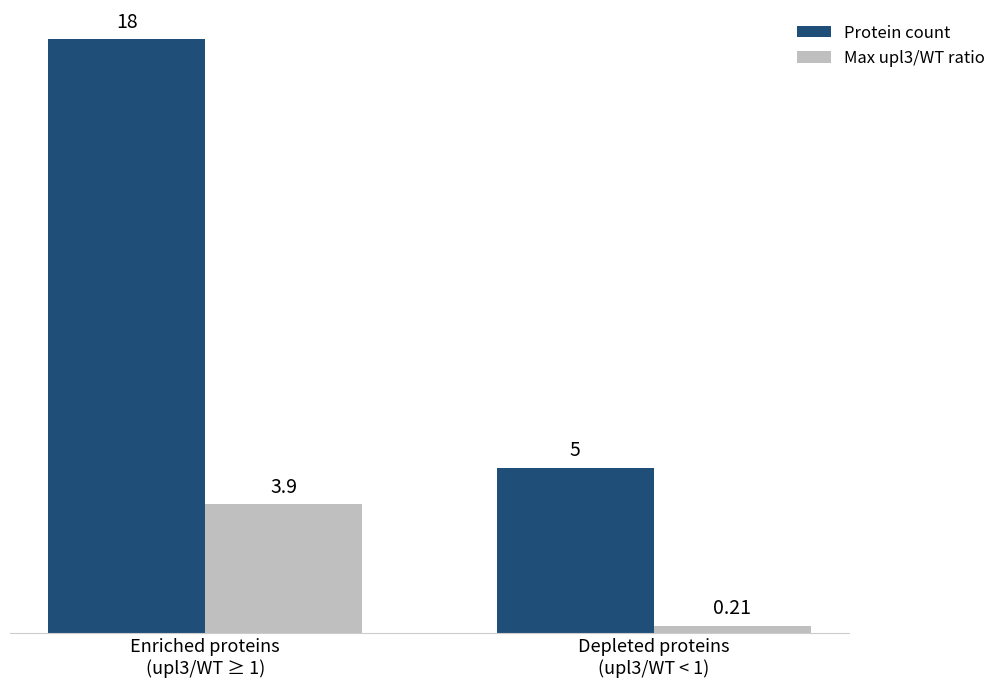

At which category does the chart reach its peak across all series?

Enriched proteins
(upl3/WT ≥ 1)